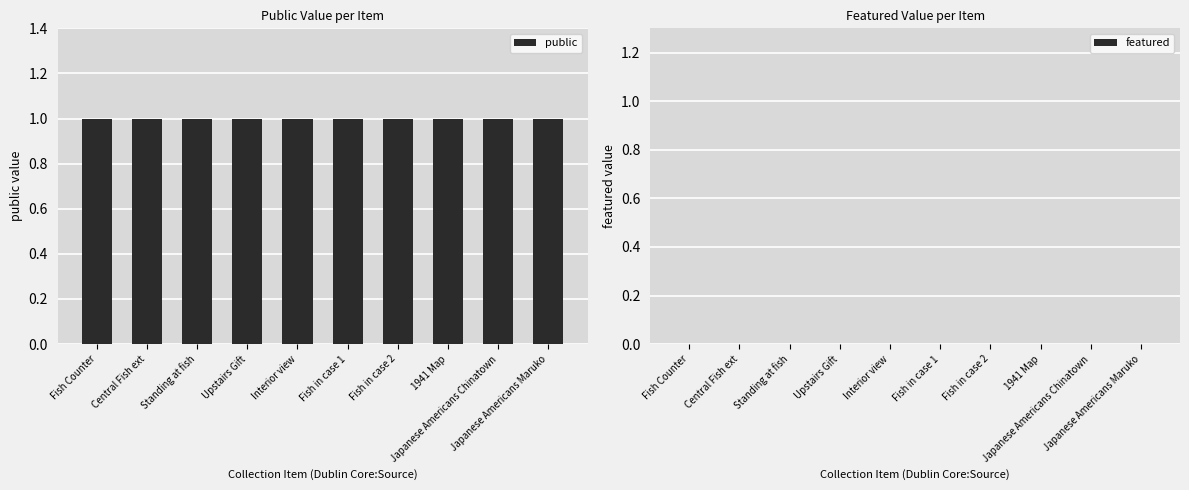

What position from the left is Japanese Americans Chinatown?

9